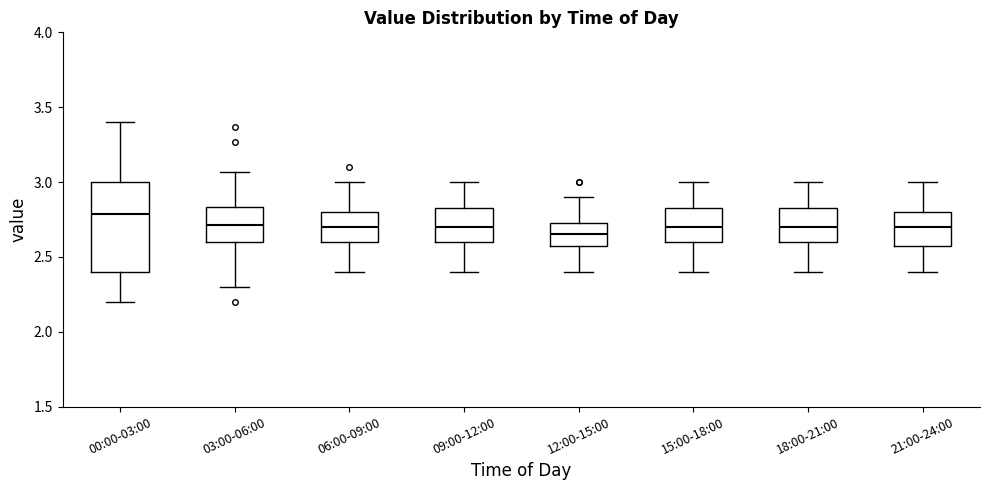

Where is the lower edge of the box for 00:00-03:00 on the y-axis? The values are not printed on the chart, so give them approximately, as read against the axis.

2.40